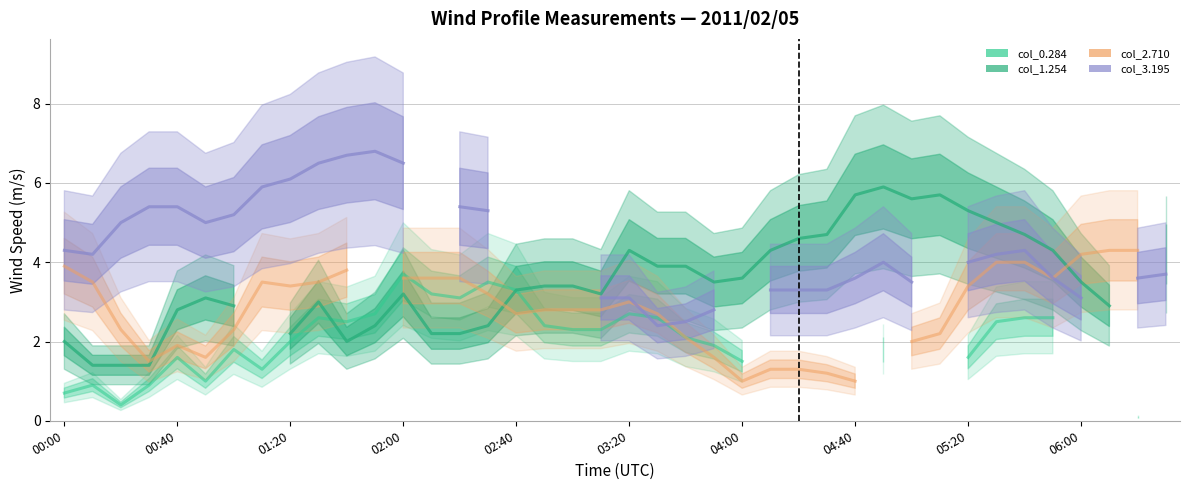

How many interior local peaks does the col_3.195 series have?

3